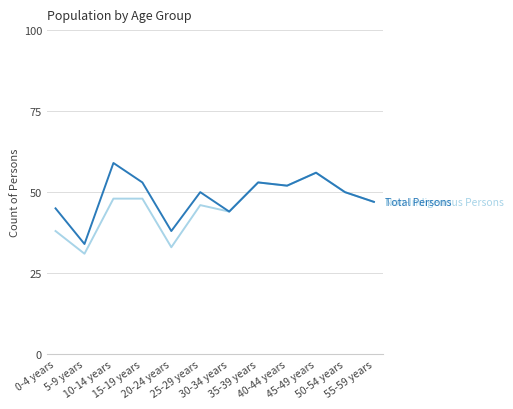

What is the greatest value displayed?

59